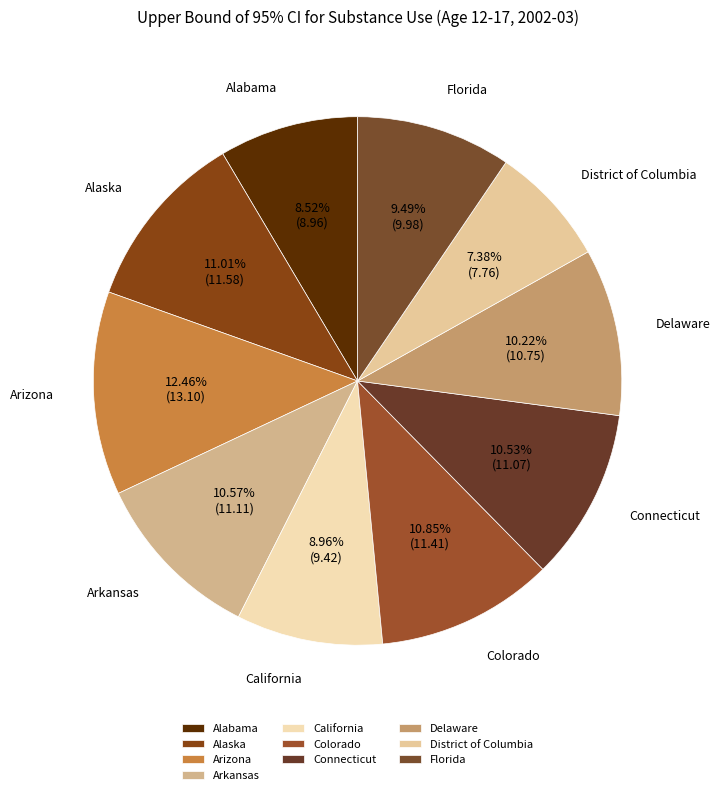

Which category has the biggest portion of the pie?

Arizona